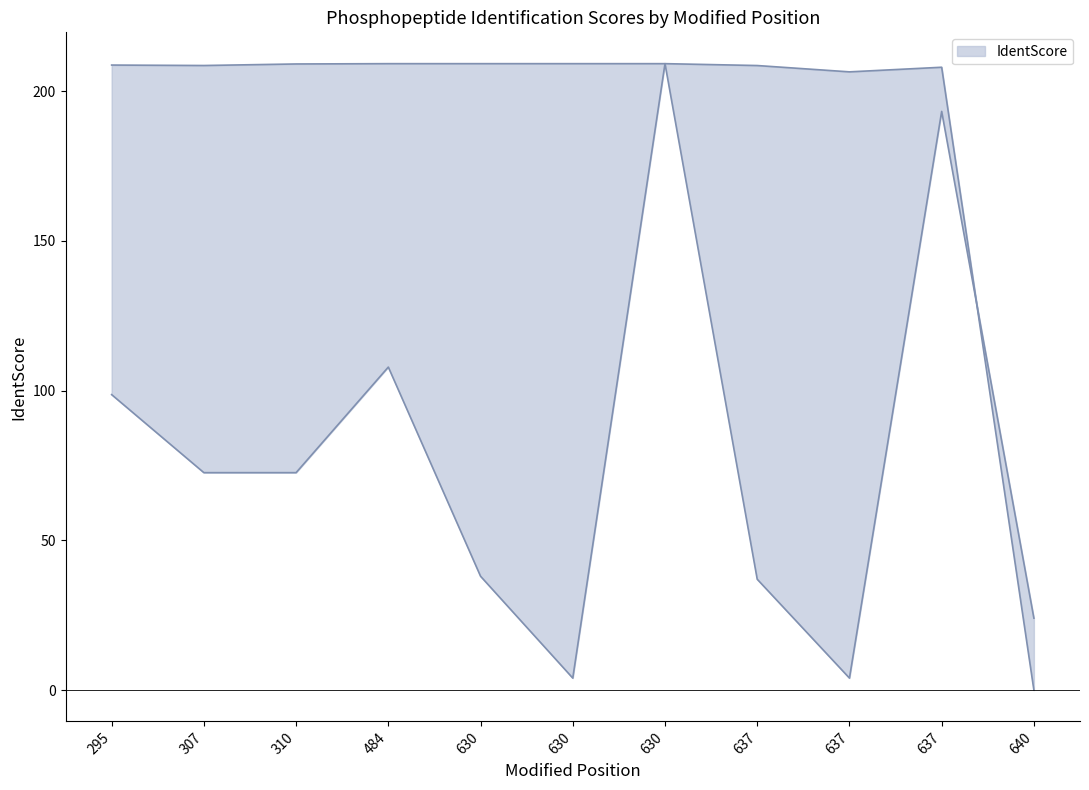

Rank the series by their average value, from lowest to highest.

IdentScore_line, LocProb_scaled_line